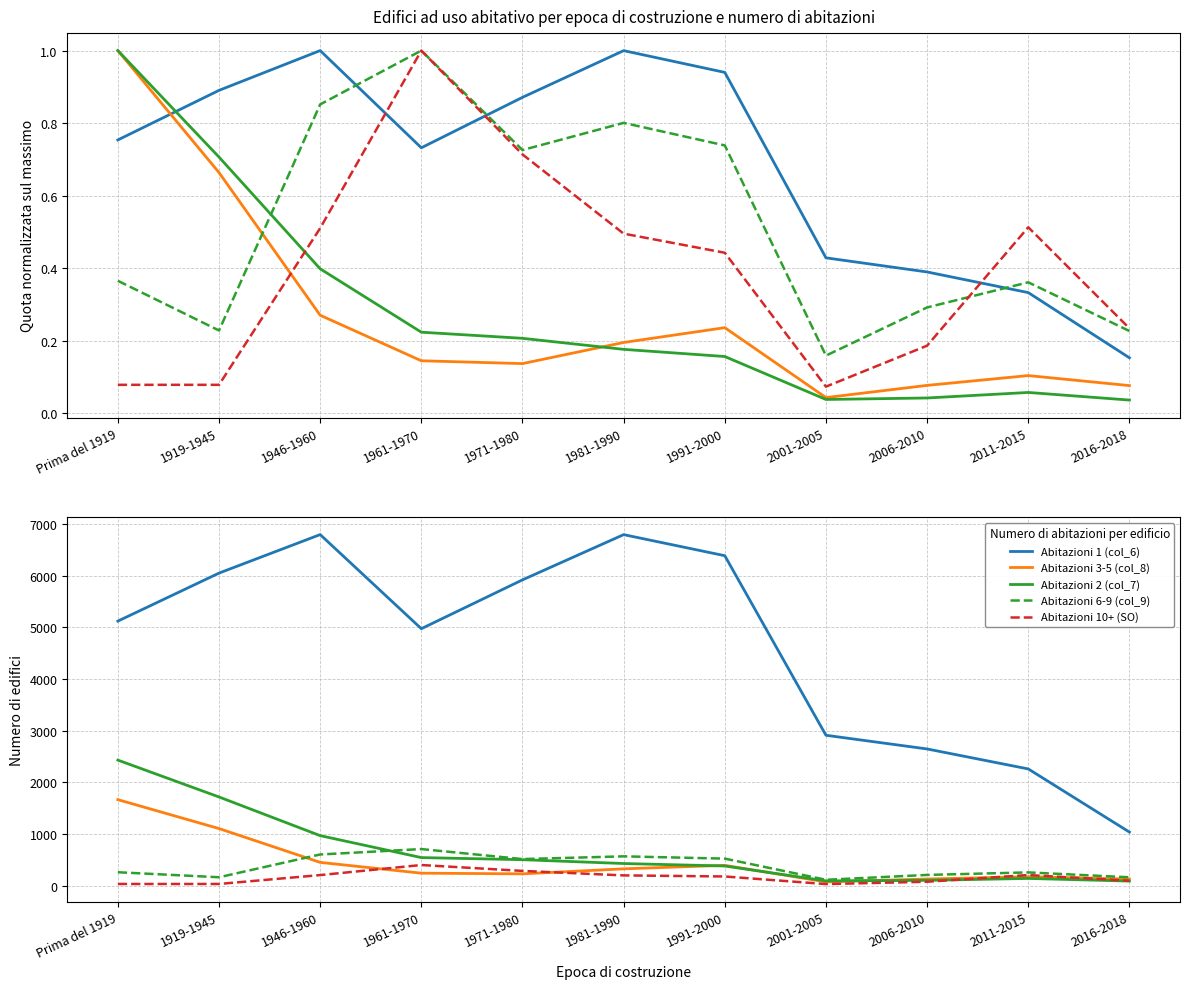

At which category does Abitazioni 2 (col_7) reach its first local peak?

2011-2015